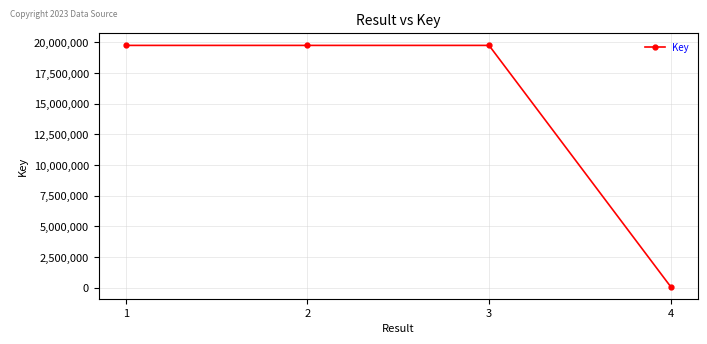

What is the value of the 1st point from the left?

19750675